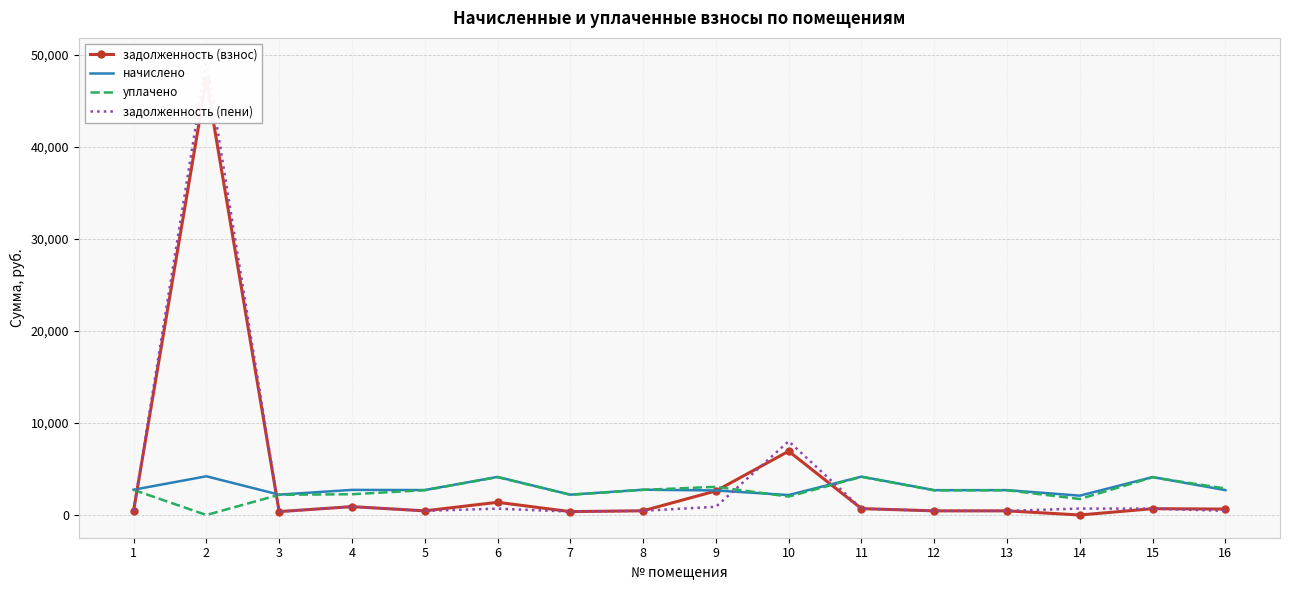

Reading left to right, list all the values displayed in this chart.

задолженность (взнос): 1=457.6	2=47243.2	3=368.3	4=909.0	5=451.4	6=1378.9	7=368.3	8=457.6	9=2614.9	10=6927.0	11=694.6	12=449.4	13=450.4	14=0.0	15=686.4	16=644.0
начислено: 1=2745.6	2=4204.6	3=2210.0	4=2727.1	5=2708.6	6=4136.8	7=2210.0	8=2745.6	9=2665.6	10=2166.9	11=4167.6	12=2696.3	13=2702.5	14=2099.2	15=4118.3	16=2702.5
уплачено: 1=2728.2	2=0.0	3=2196.0	4=2255.3	5=2691.5	6=4110.6	7=2196.0	8=2728.2	9=3059.2	10=2000.0	11=4141.2	12=2679.3	13=2685.3	14=1736.0	15=4092.2	16=2875.8
задолженность (пени): 1=457.6	2=49345.5	3=368.3	4=909.0	5=451.4	6=689.5	7=368.3	8=457.6	9=888.5	10=8010.5	11=694.6	12=449.4	13=450.4	14=699.7	15=686.4	16=450.4